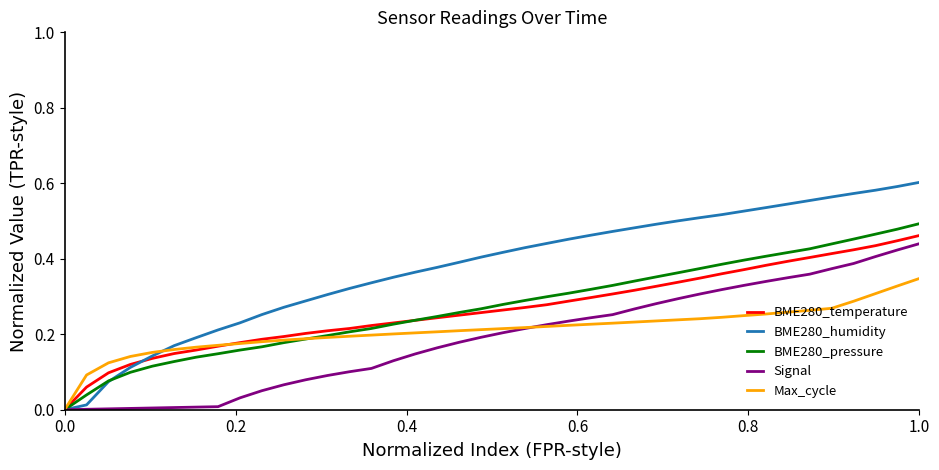

Which series has the widest spread of values?

BME280_humidity